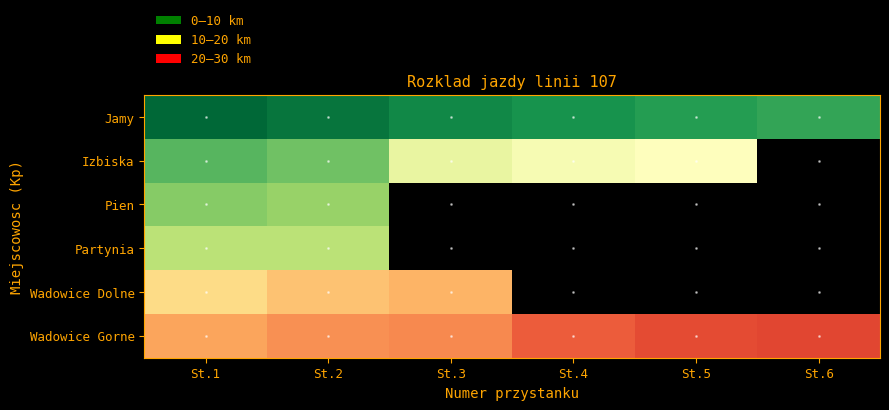

Is the value of Jamy at St.1 greater than the value of Pien at St.2?

No